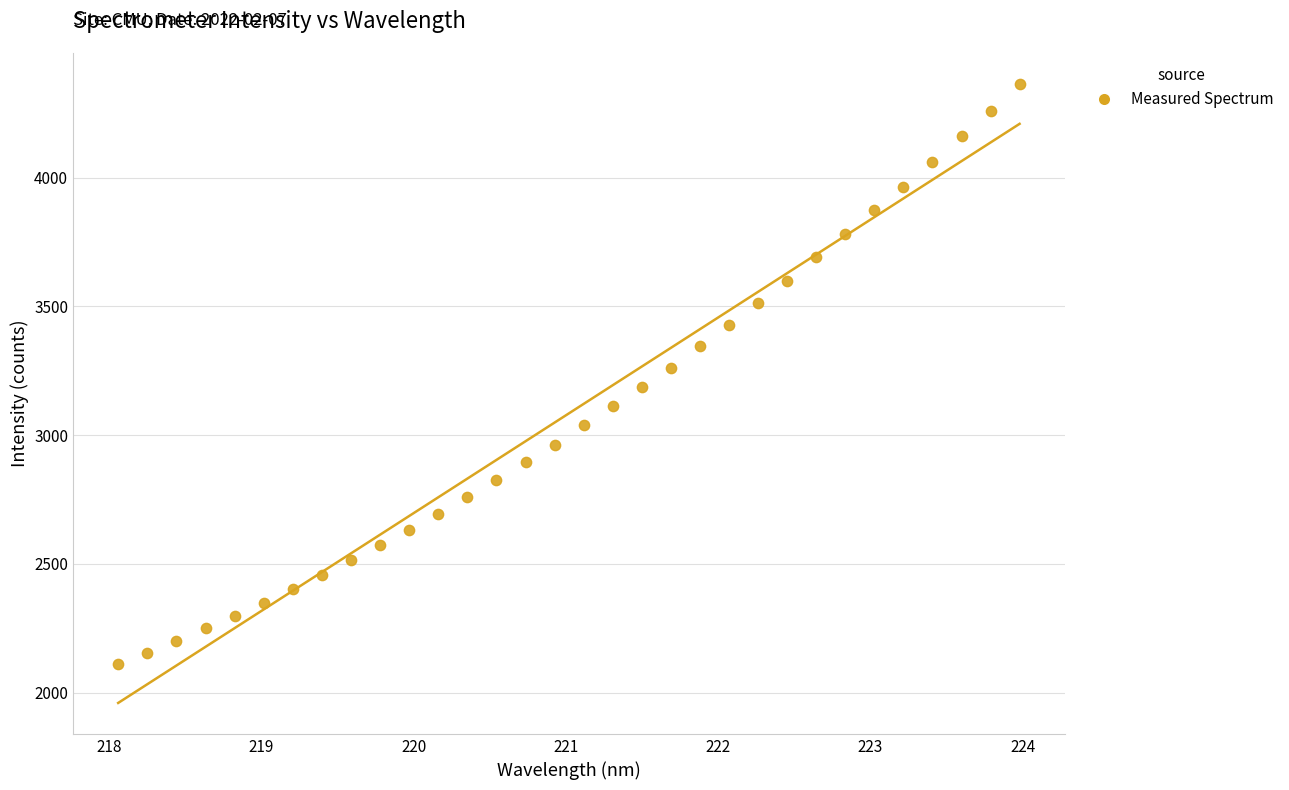

What is the range of X values (max minus min)?

5.9